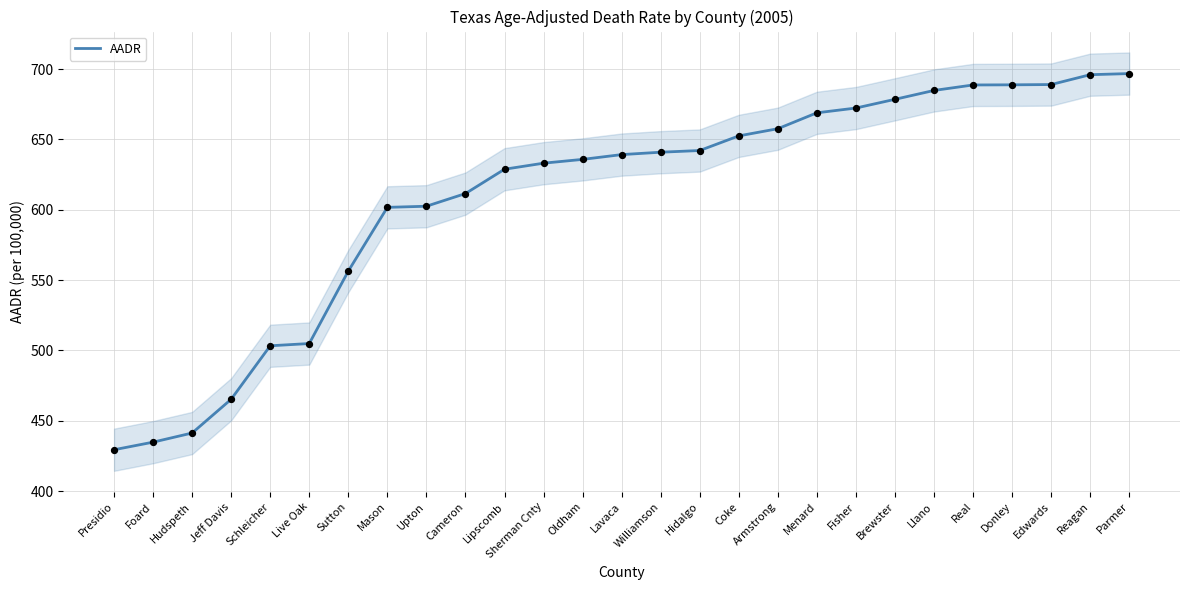

Approximately how many times larger is the value at Cameron compared to Hudspeth?

1.4